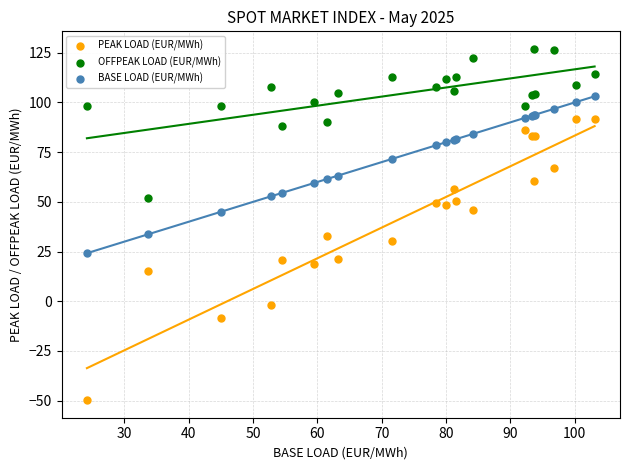

Which series reaches the minimum Y coordinate?

PEAK LOAD (EUR/MWh)